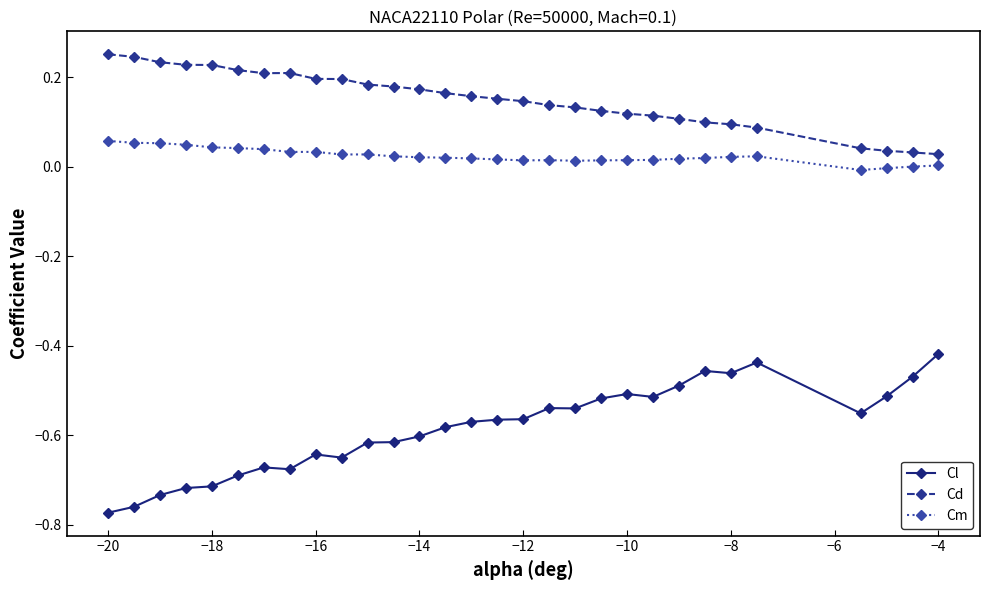

True or false: Cd and Cl intersect in this chart.

False